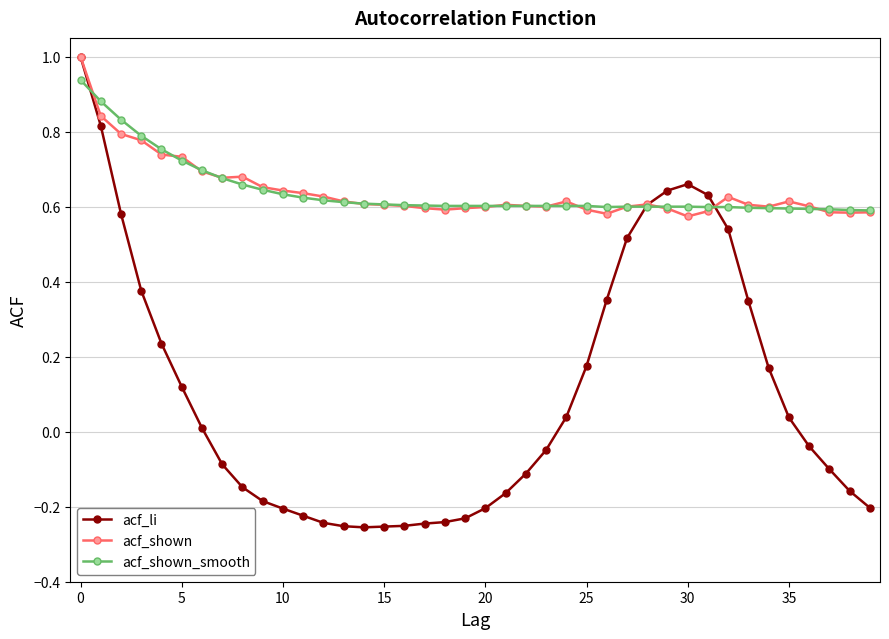

What is the highest value of the acf_shown series?

1.0